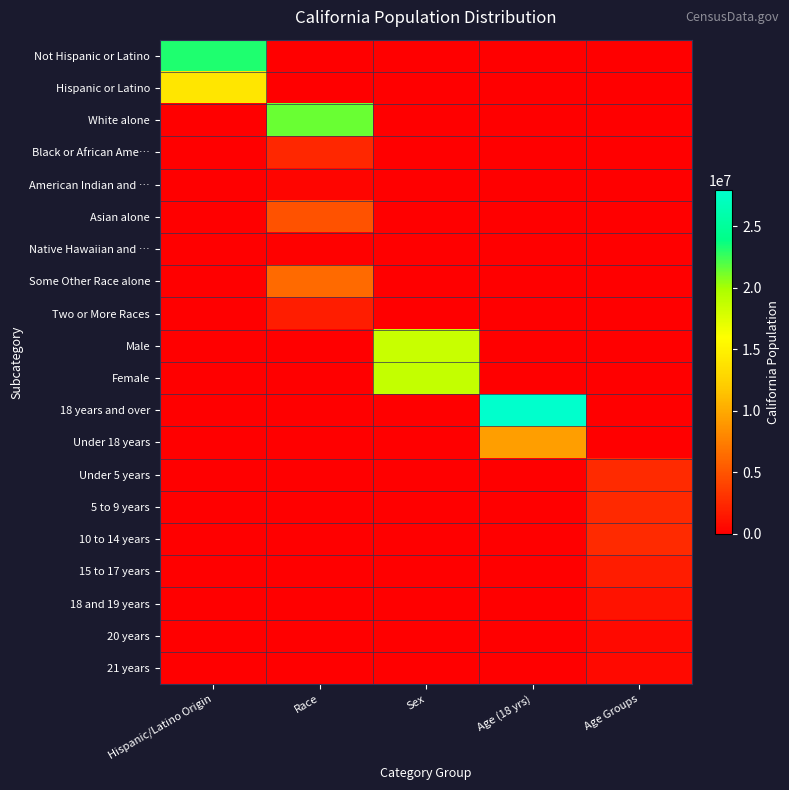

Count the number of categories in the chart.

5